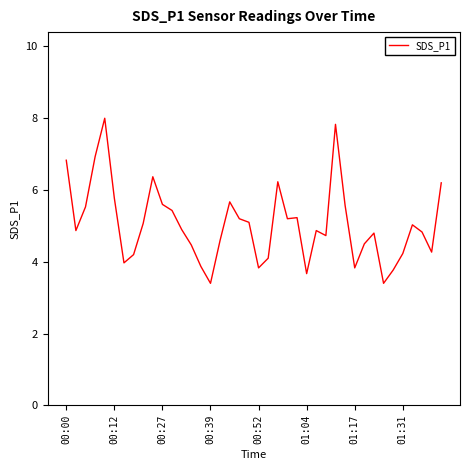

What is the minimum value shown in the chart?

3.4